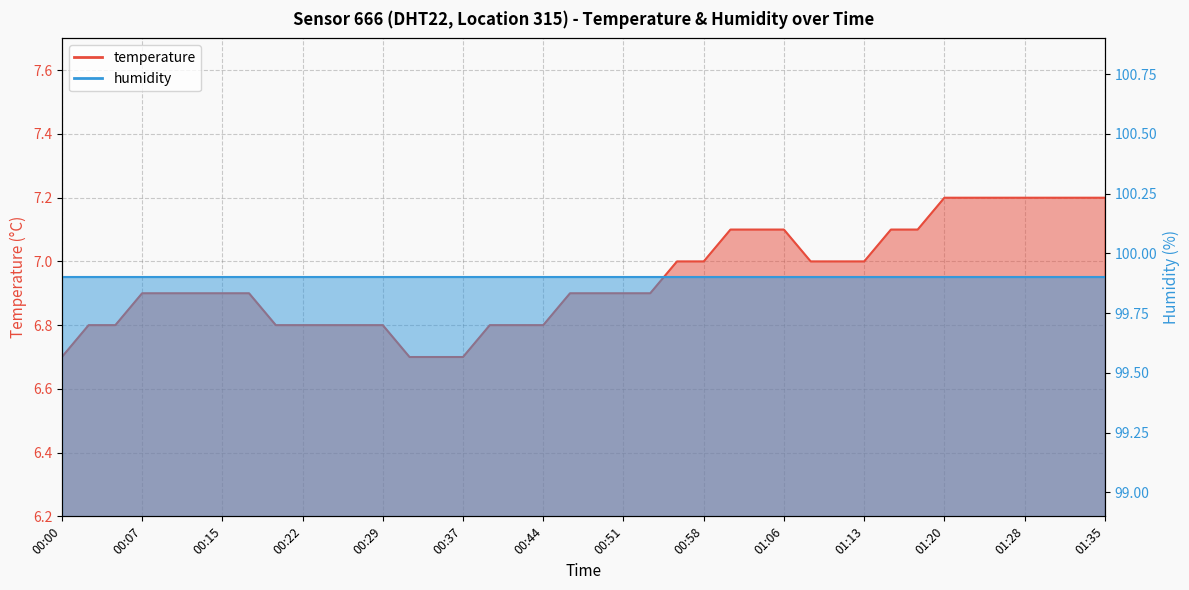

What is the change in value from 00:41 to 00:54?

+0.1